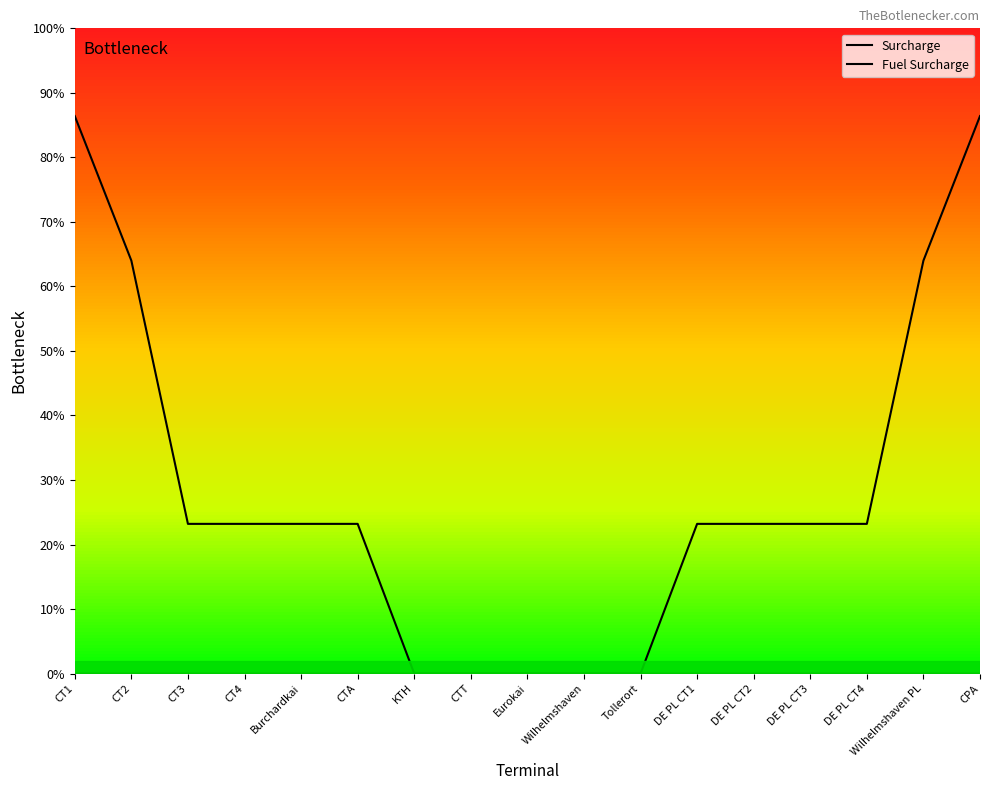

Which series has the largest range (max minus min)?

Surcharge